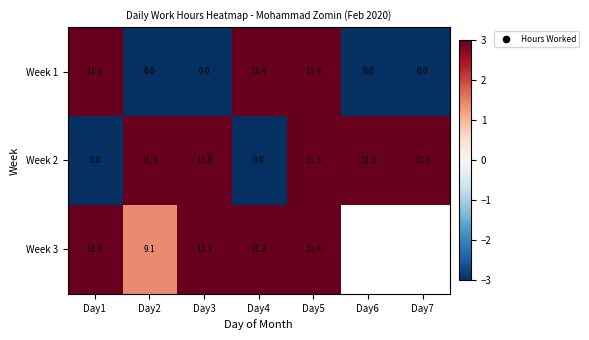

What is the greatest value displayed?

4.3